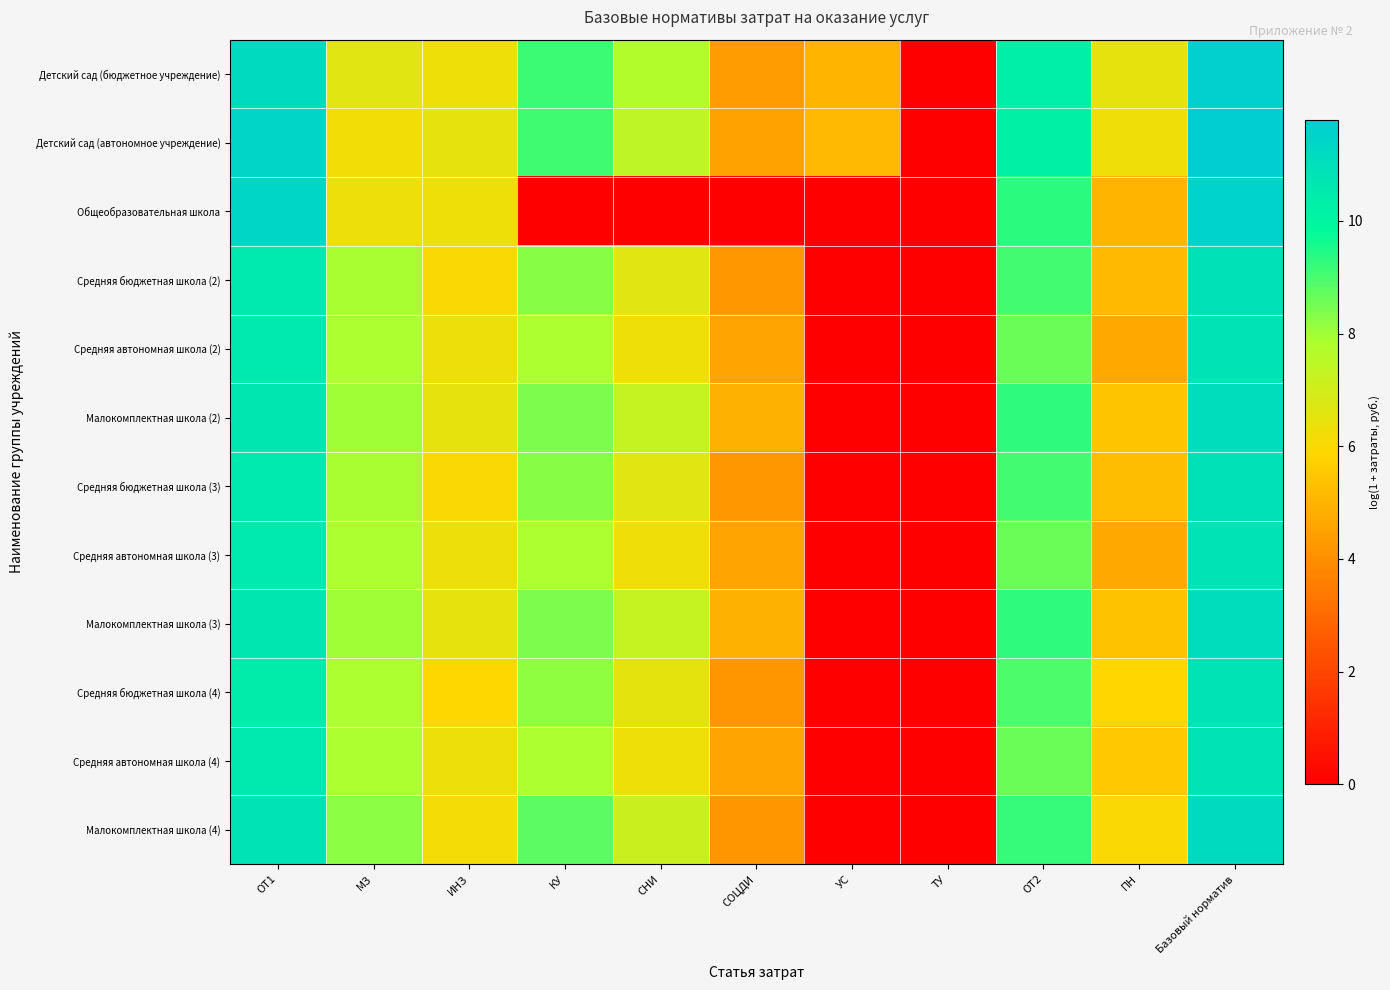

Which series has the largest range (max minus min)?

Детский сад (автономное учреждение)